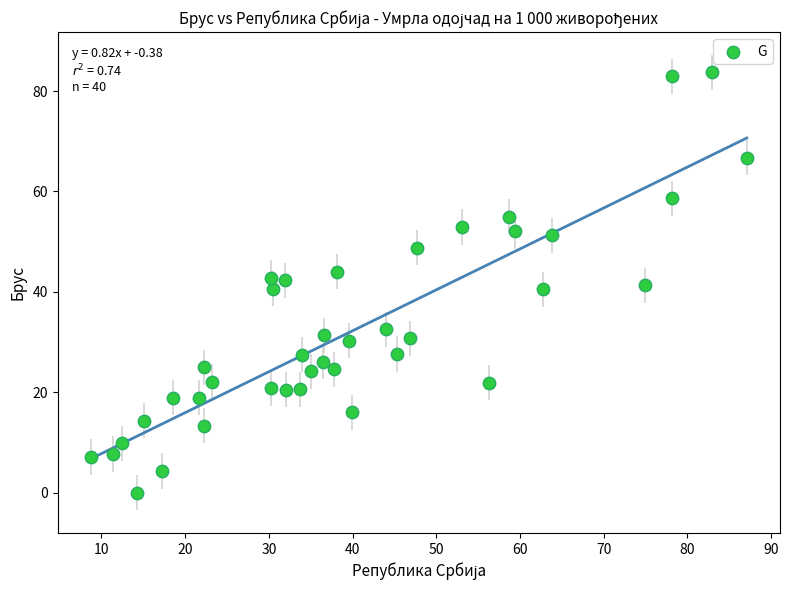

What is the range of Y values (max minus min)?

83.7